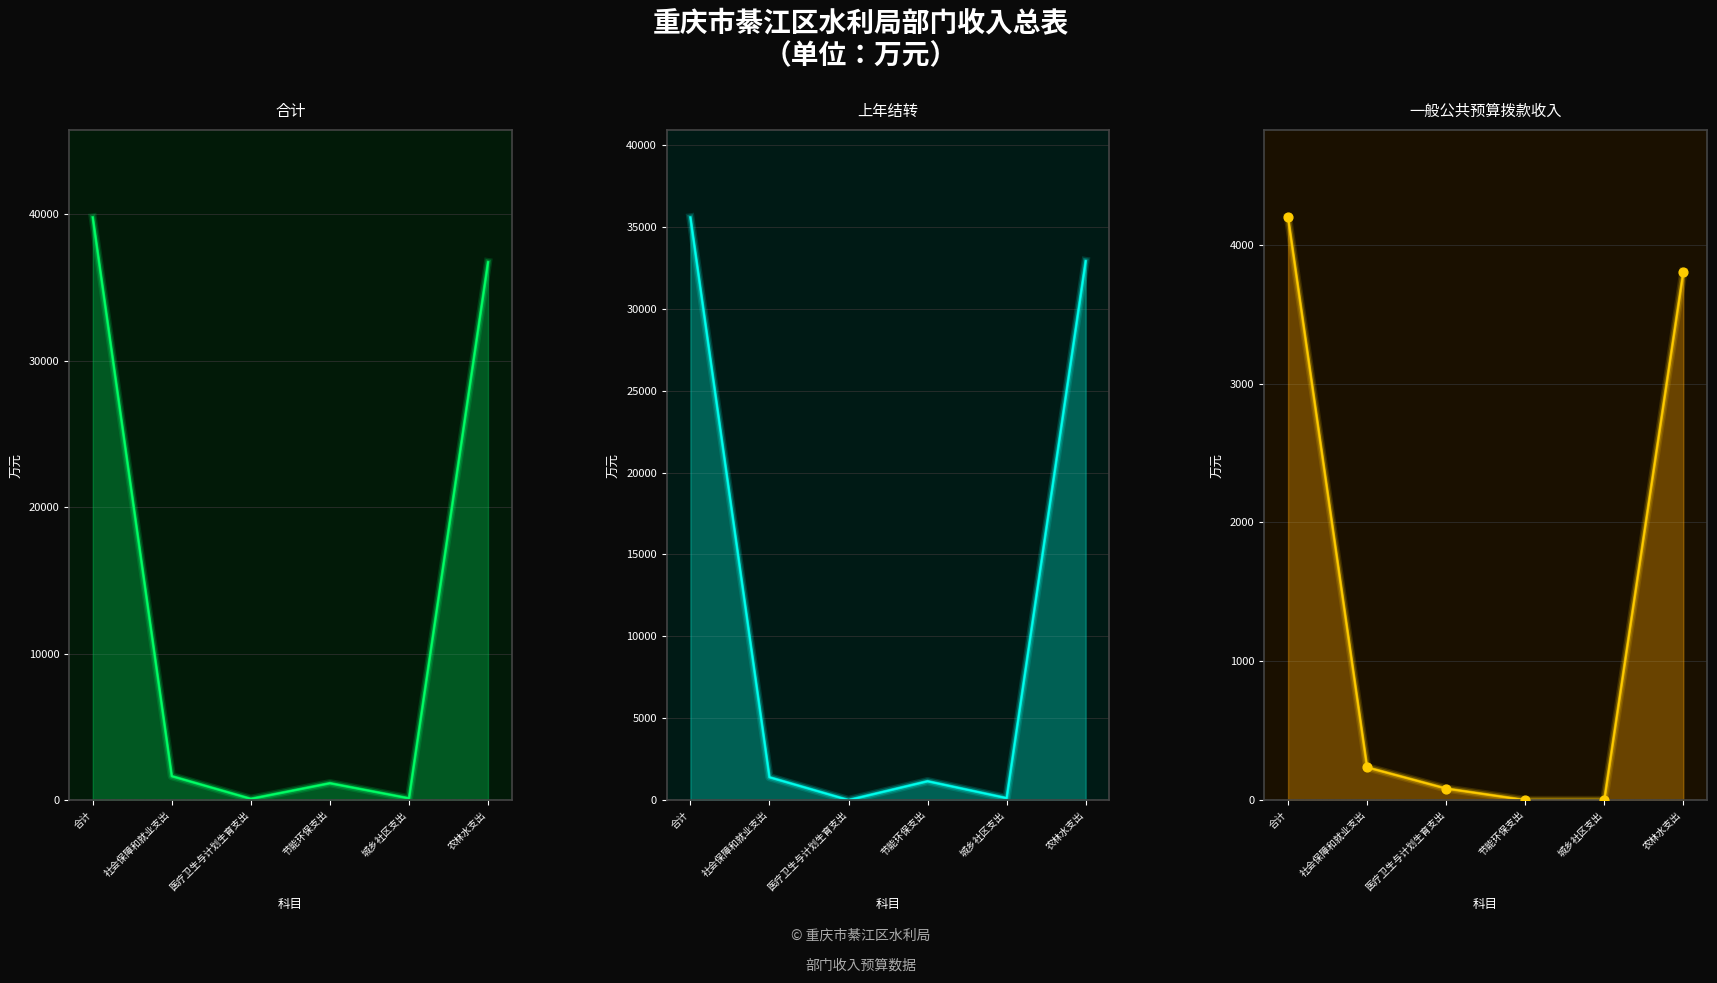

What are all the series names shown in the legend?

合计, 上年结转, 一般公共预算拨款收入